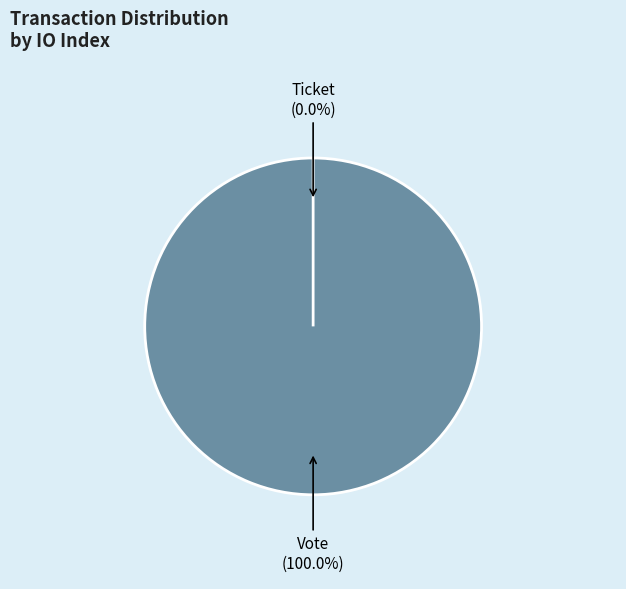

Is there a majority slice in this chart?

Yes